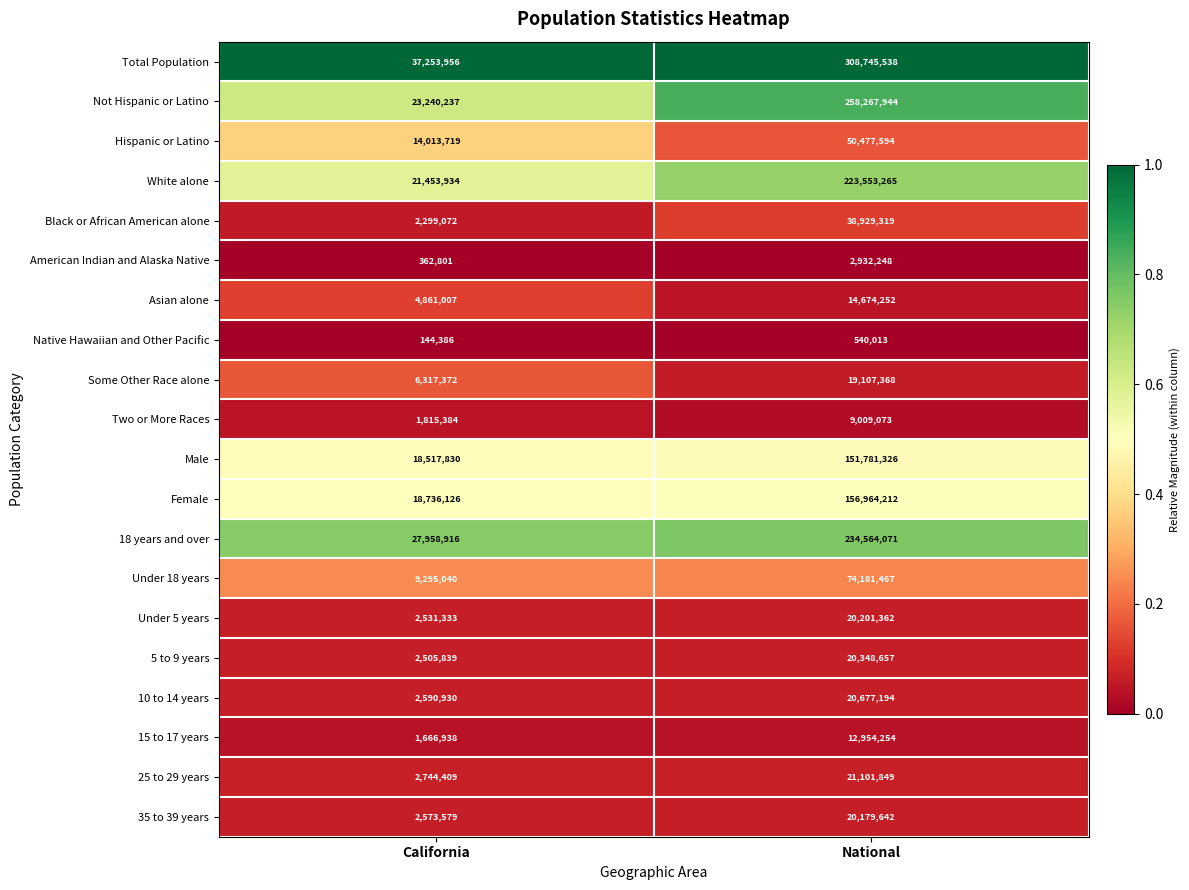

What is the difference between the Asian alone values at California and National?

9813245